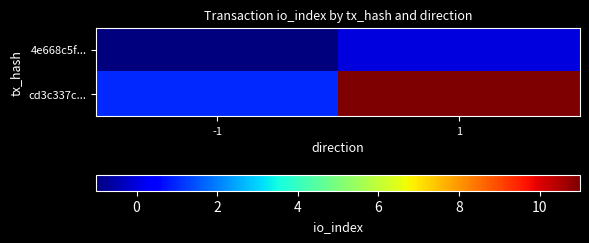

Rank the series at -1 from highest to lowest value.

cd3c337c..., 4e668c5f...